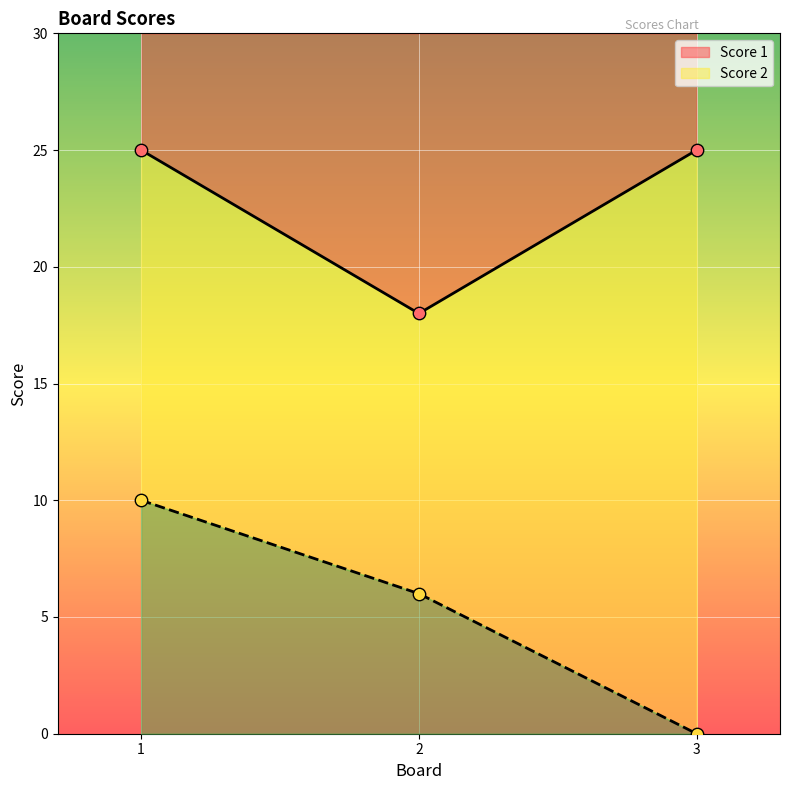

Which series contains the highest Y value?

Score 1